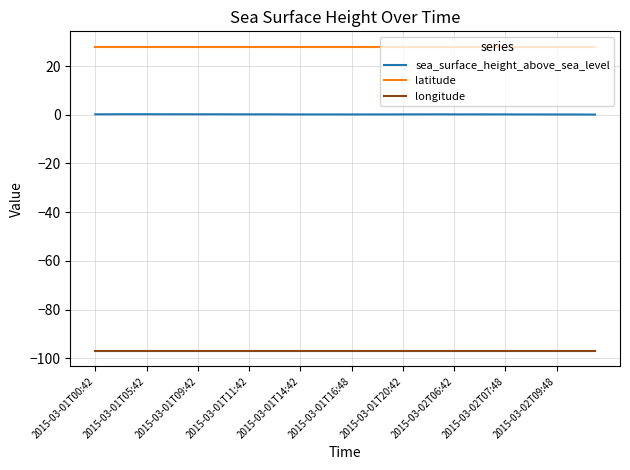

True or false: longitude and latitude intersect in this chart.

False